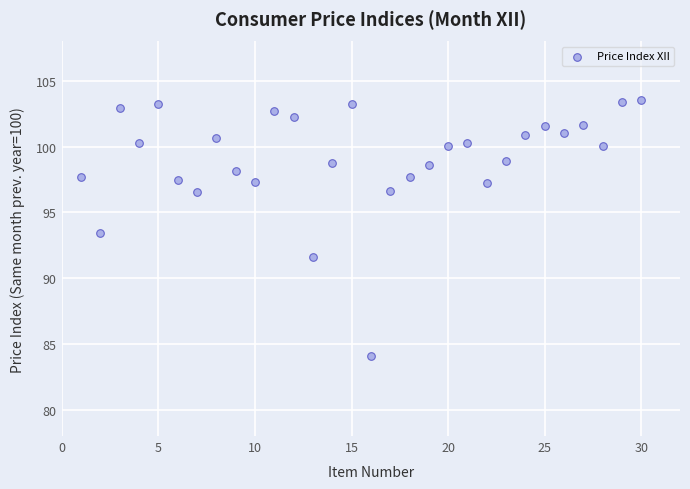

What Y value in the scatter plot is closest to 93?

93.5